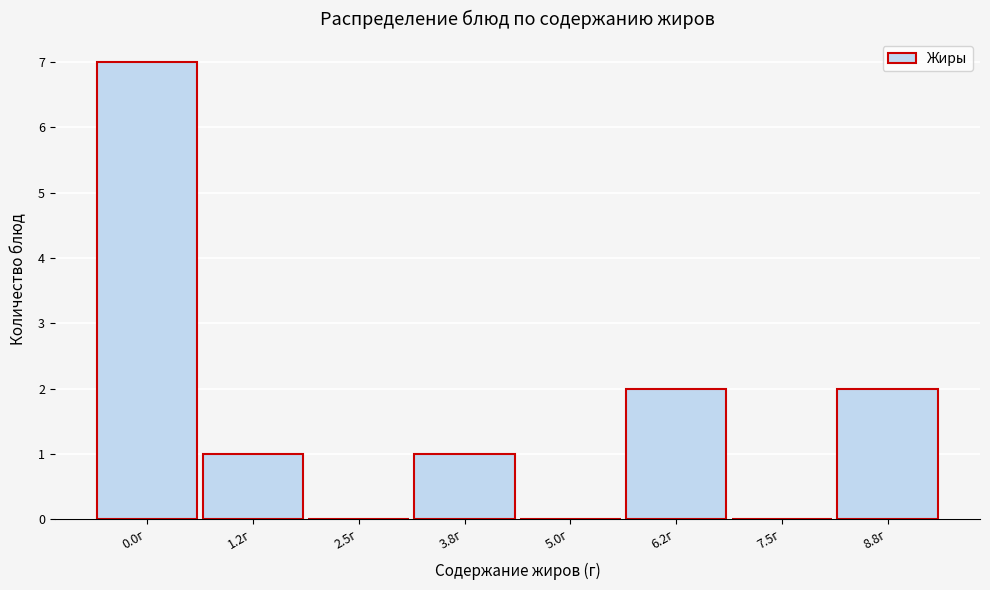

Reading left to right, extract all data points from this chart.

0.0г=7	1.2г=1	2.5г=0	3.8г=1	5.0г=0	6.2г=2	7.5г=0	8.8г=2